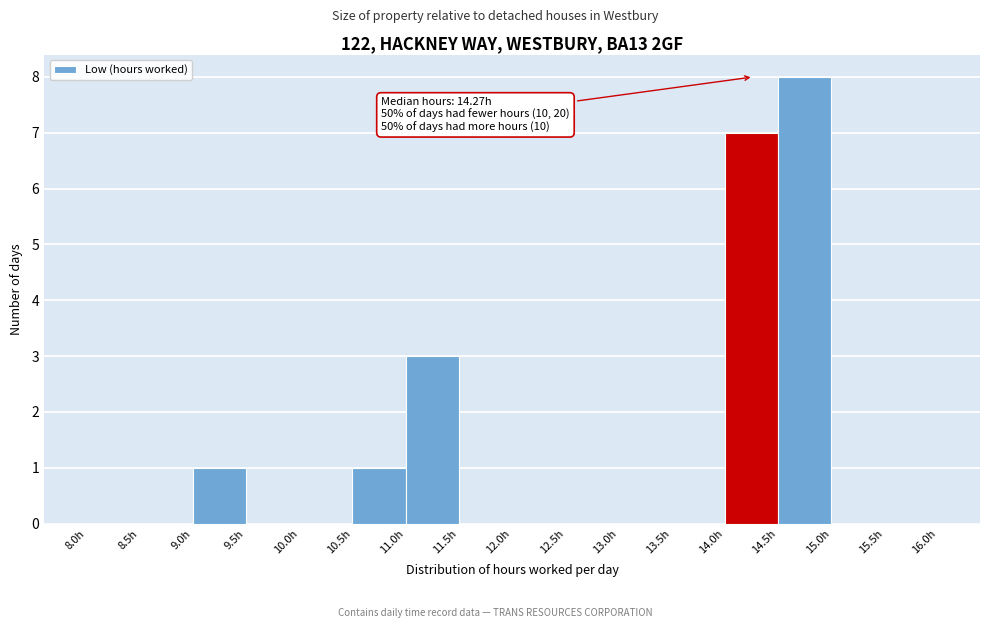

Which range on the x-axis has the tallest bar?

14.5 to 15.0